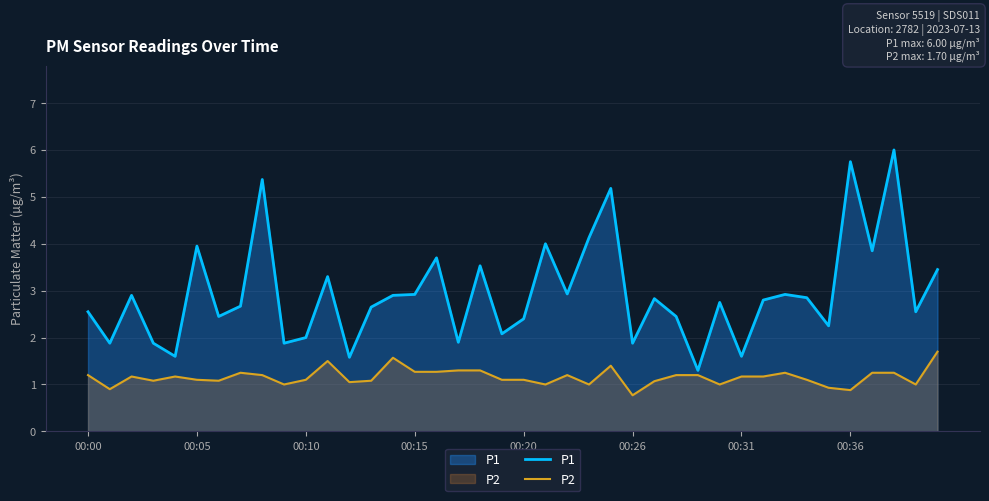

In P2, how many points are lower than both neighbors (excluding endpoints)?

11